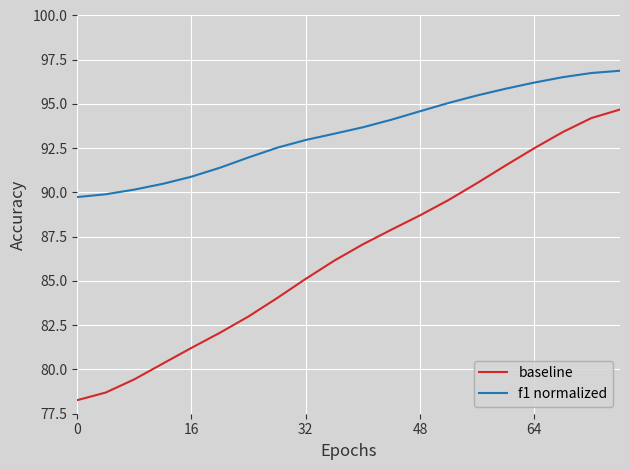

True or false: f1 normalized has more than 1 interior local peaks.

False